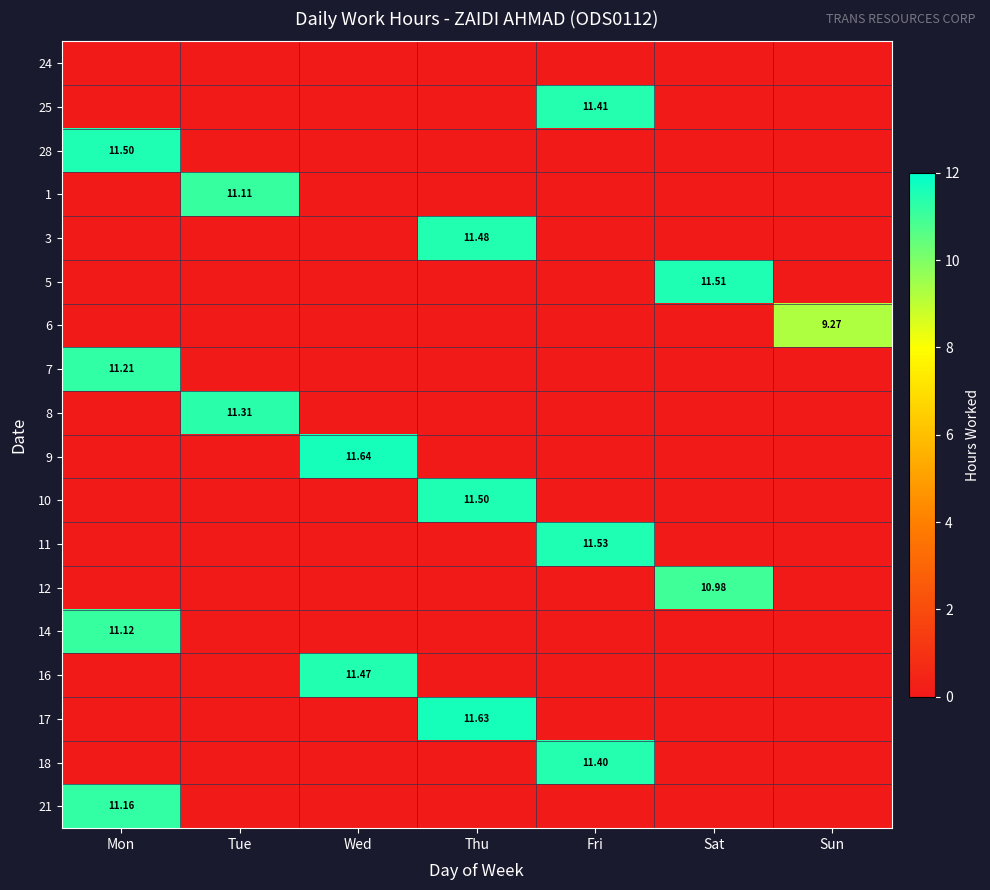

What is the total value across all series at Thu?

34.6